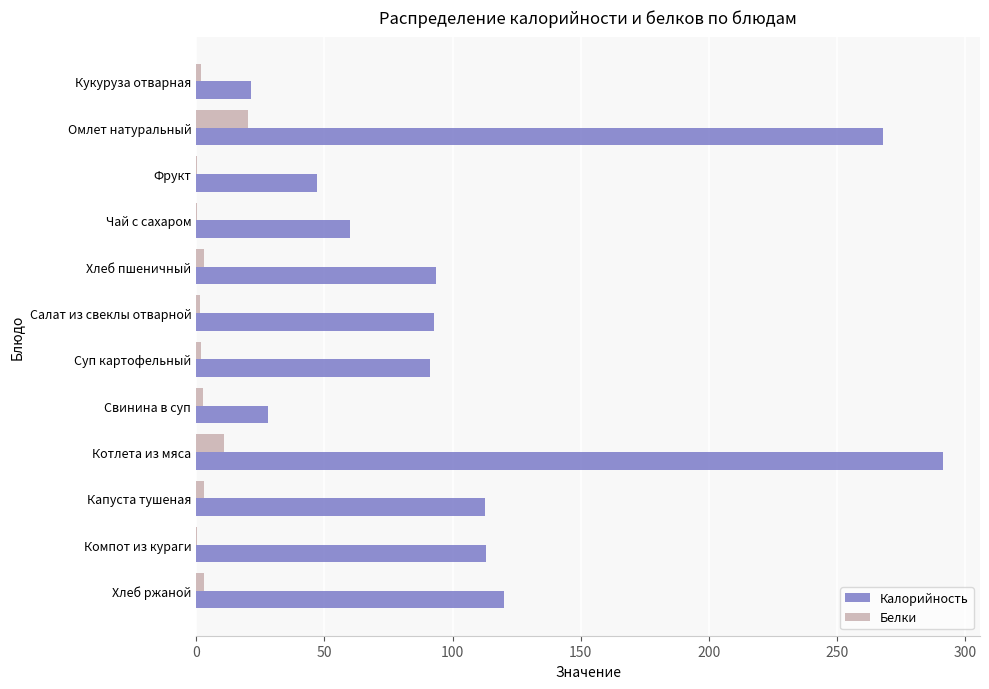

What is the sum of all Калорийность values?

1339.1